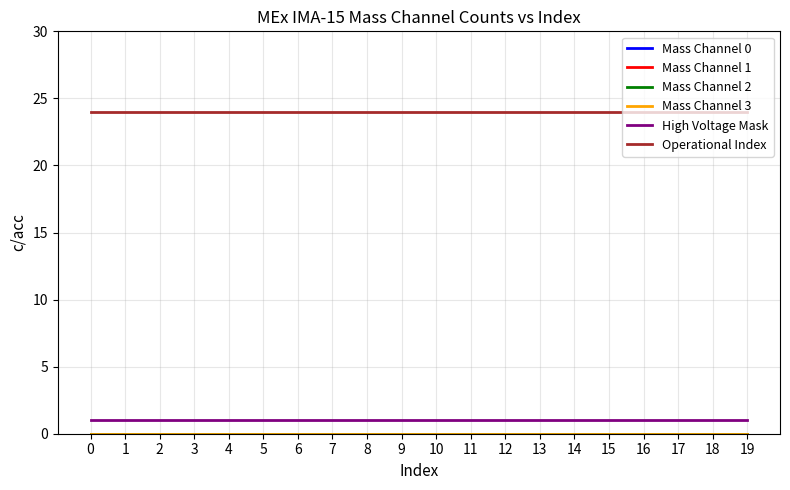

Reading left to right, list all the values displayed in this chart.

Mass Channel 0: 0	0	0	0	0	0	0	0	0	0	0	0	0	0	0	0	0	0	0	0
Mass Channel 1: 0	0	0	0	0	0	0	0	0	0	0	0	0	0	0	0	0	0	0	0
Mass Channel 2: 0	0	0	0	0	0	0	0	0	0	0	0	0	0	0	0	0	0	0	0
Mass Channel 3: 0	0	0	0	0	0	0	0	0	0	0	0	0	0	0	0	0	0	0	0
High Voltage Mask: 1	1	1	1	1	1	1	1	1	1	1	1	1	1	1	1	1	1	1	1
Operational Index: 24	24	24	24	24	24	24	24	24	24	24	24	24	24	24	24	24	24	24	24